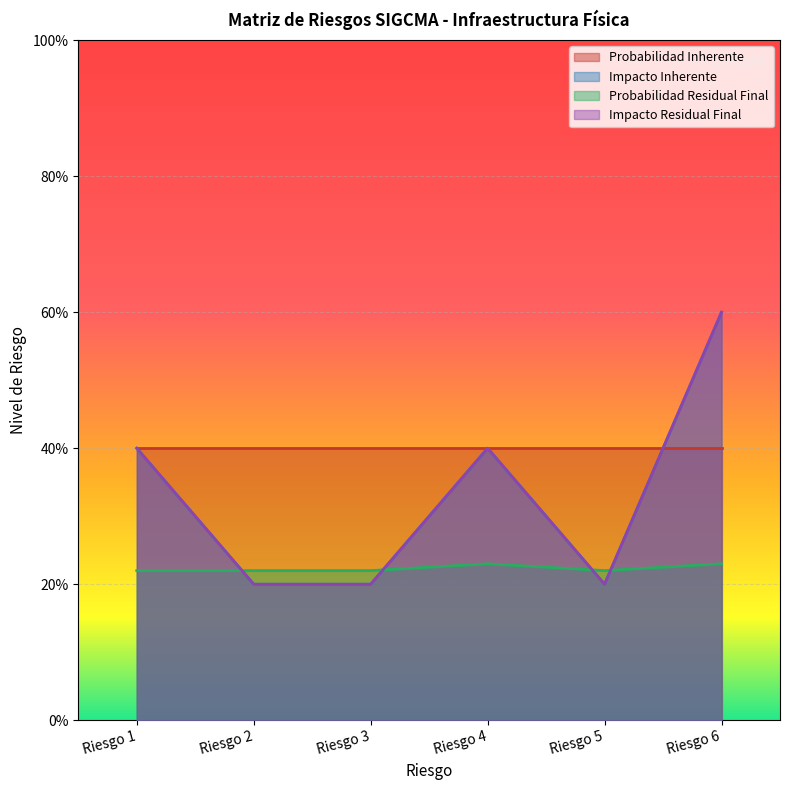

Count the Impacto Residual Final values in the range 0 to 1.

6